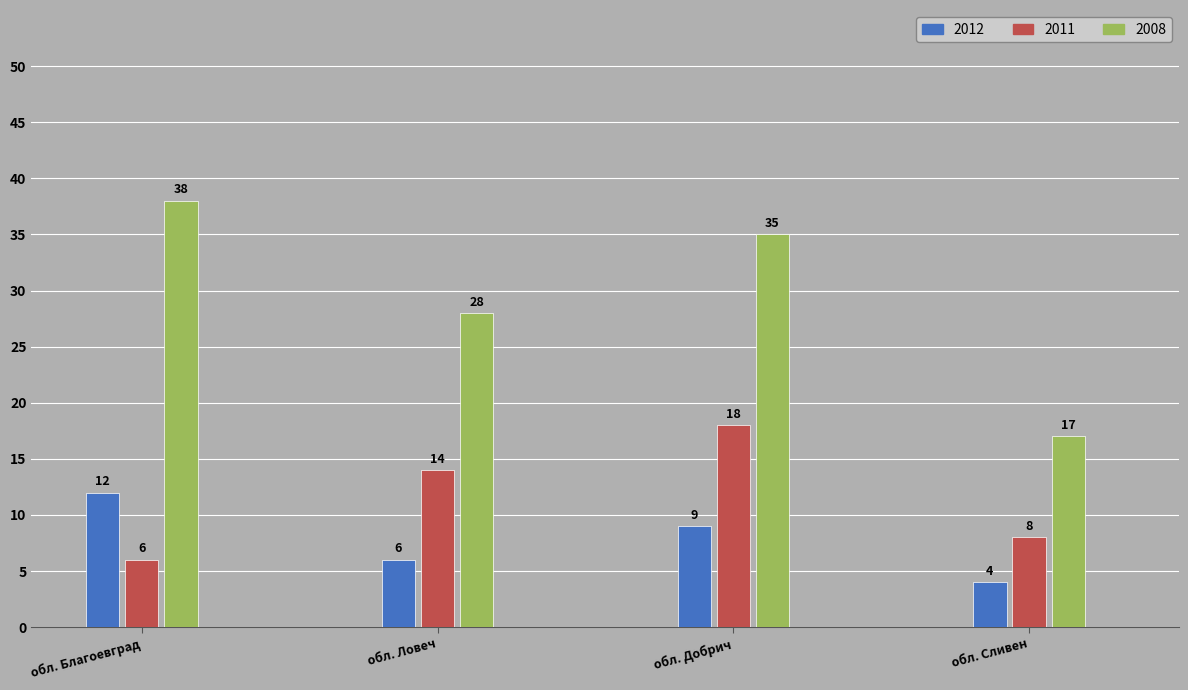

Reading left to right, list all the values displayed in this chart.

2012: обл. Благоевград=12	обл. Ловеч=6	обл. Добрич=9	обл. Сливен=4
2011: обл. Благоевград=6	обл. Ловеч=14	обл. Добрич=18	обл. Сливен=8
2008: обл. Благоевград=38	обл. Ловеч=28	обл. Добрич=35	обл. Сливен=17